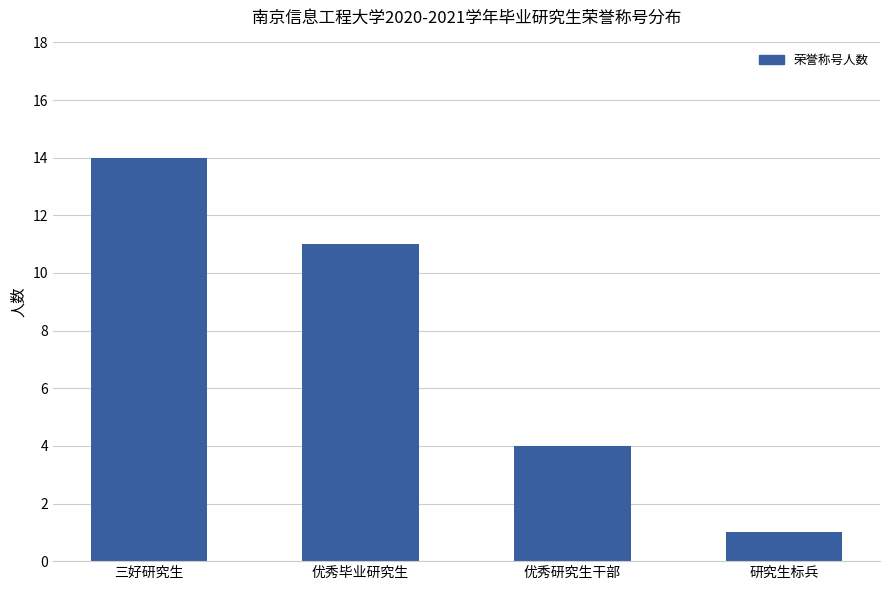

Which has a higher value, 三好研究生 or 研究生标兵?

三好研究生